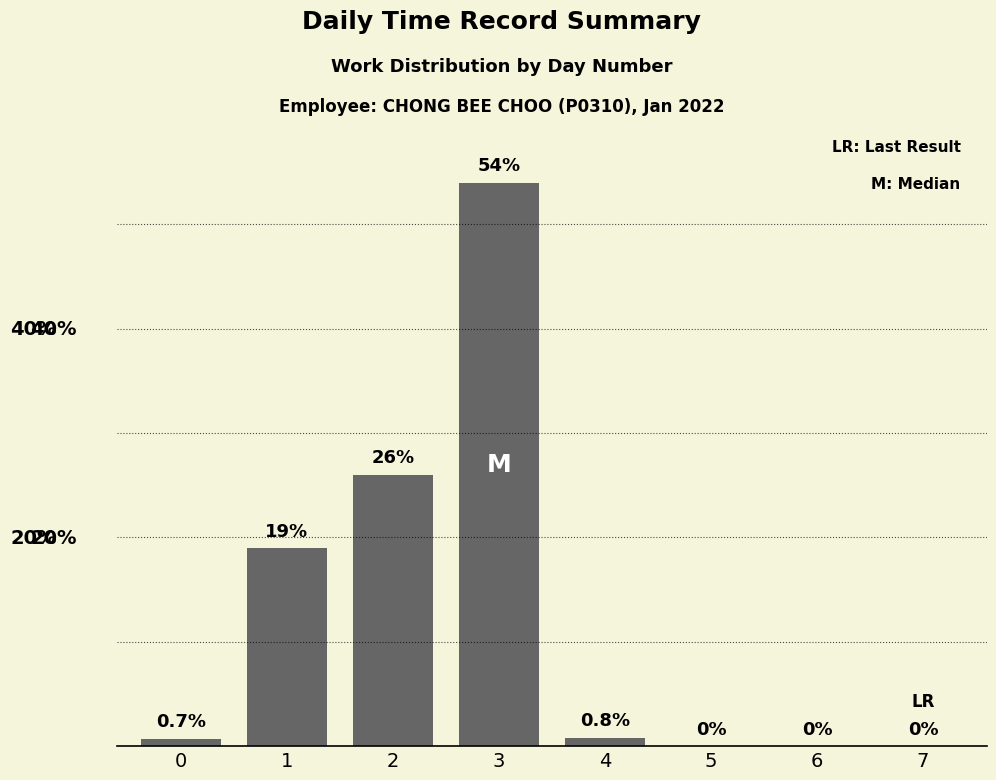

Are the bars horizontal?

No